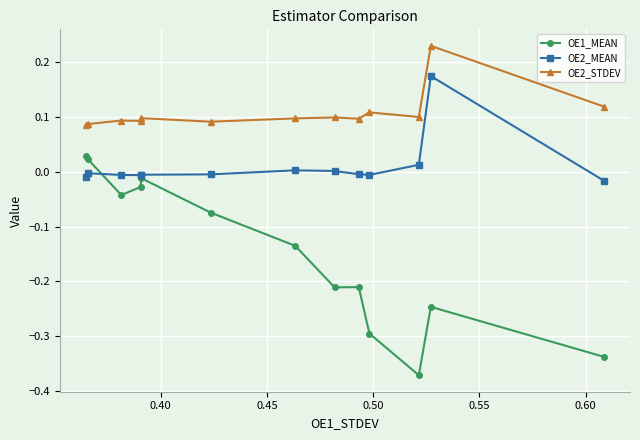

How many values in the OE1_MEAN series exceed 0?

2